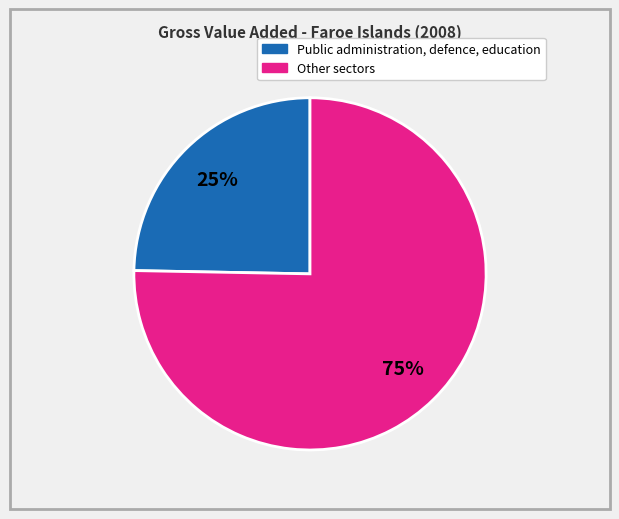

Between Other sectors and Public administration, defence, education, which is larger?

Other sectors